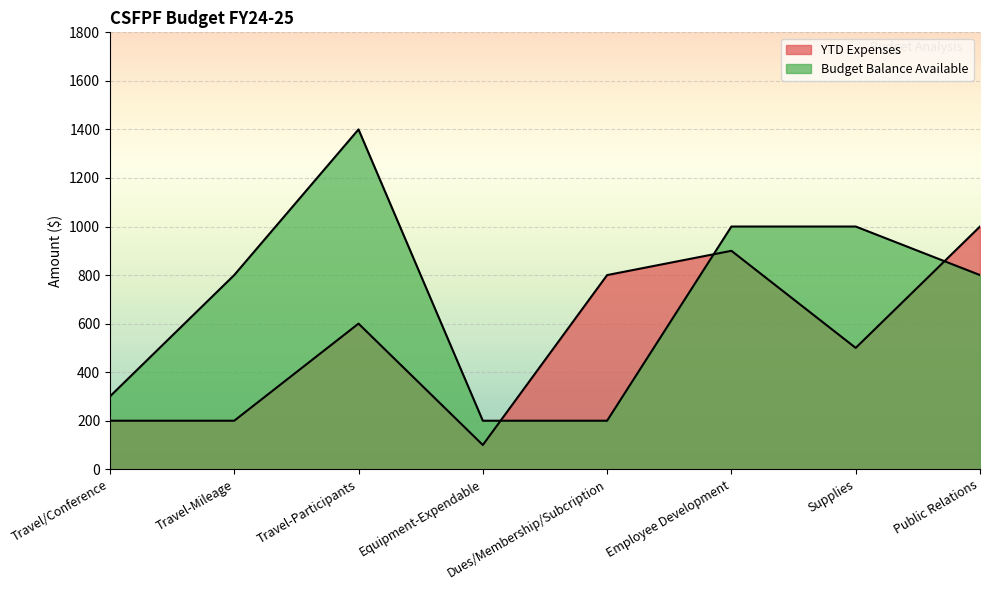

How many data points in YTD Expenses are above 600?

3